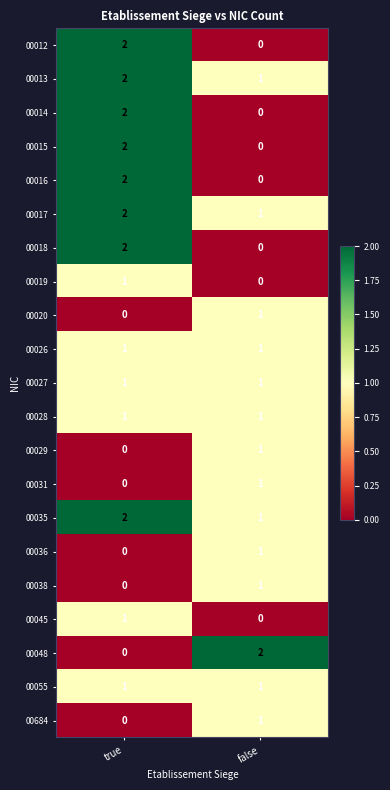

True or false: 00015 has a value of 2 at true.

True